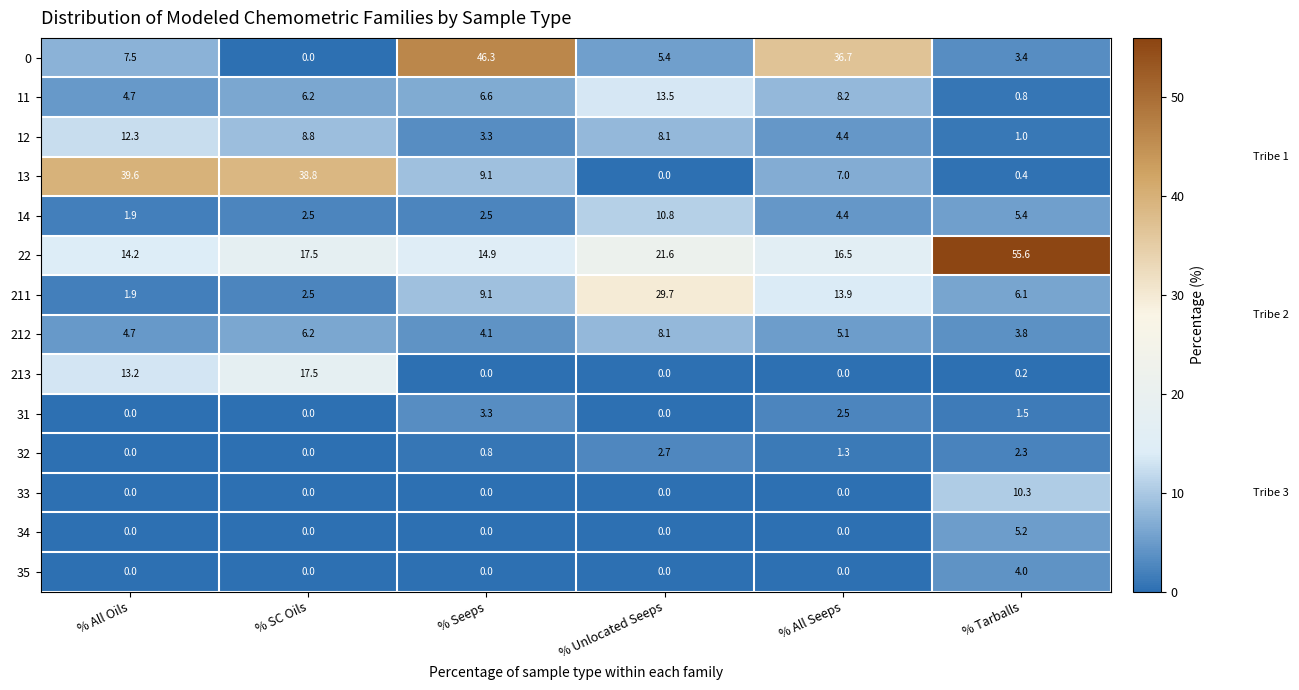

Rank the series by their maximum value, from highest to lowest.

22, 0, 13, 211, 213, 11, 12, 14, 33, 212, 34, 35, 31, 32